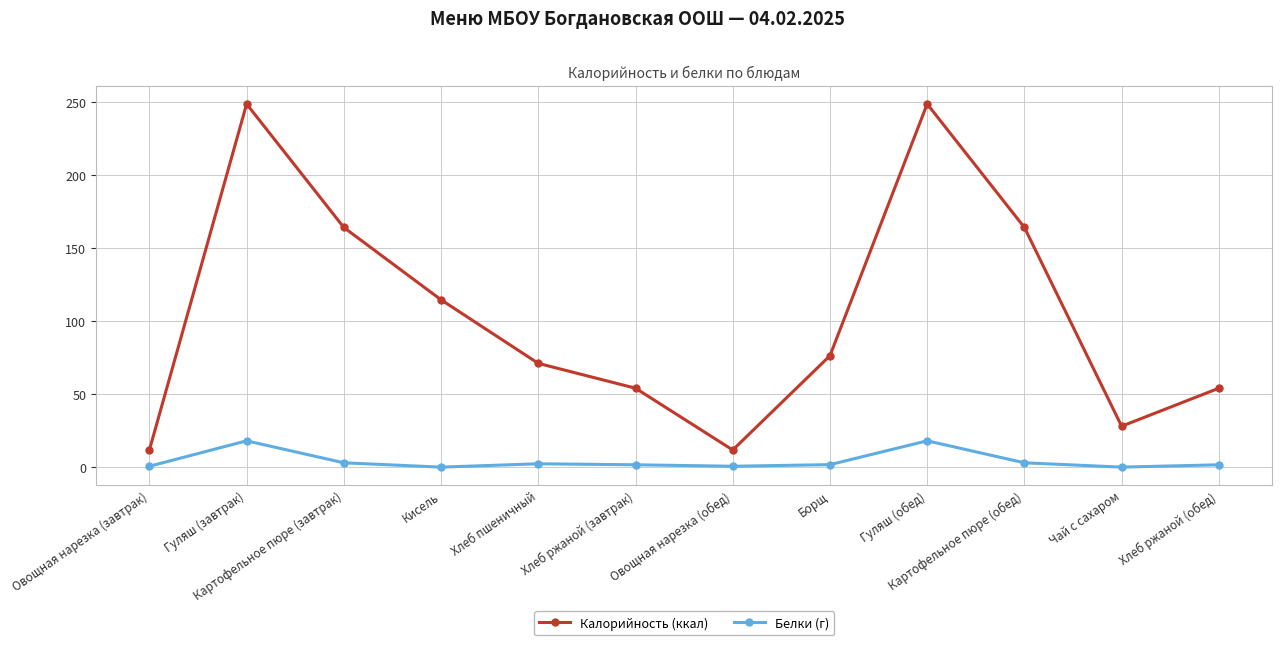

What is the total value across all series at Гуляш (завтрак)?

266.5